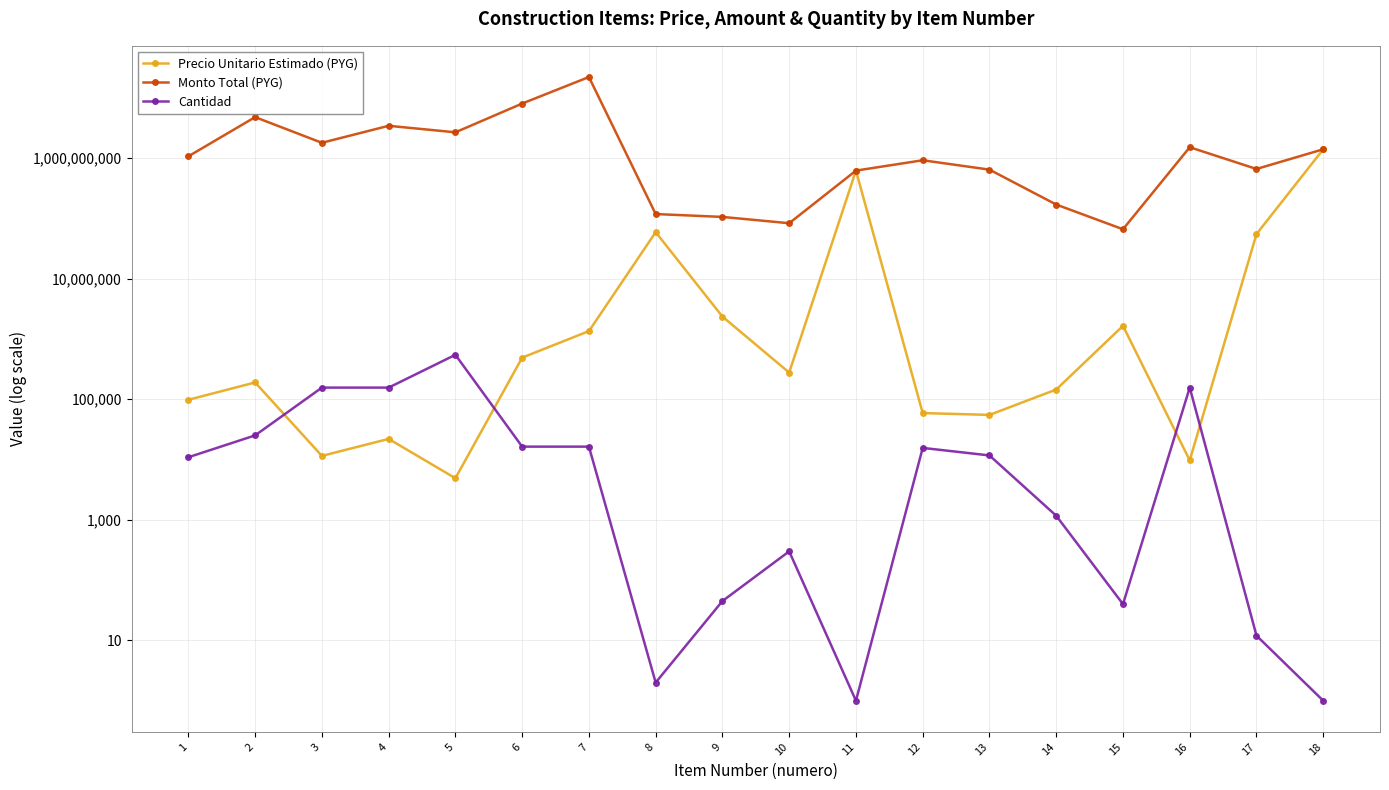

How many categories are shown in the chart?

18